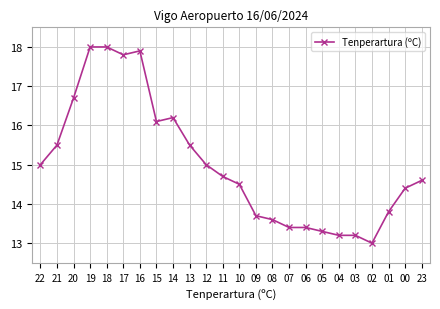

What is the label of the 6th point from the left?

17